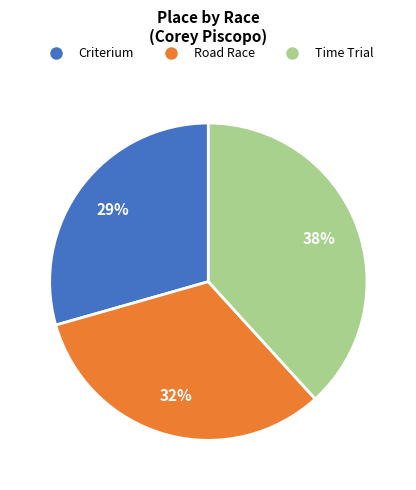

How many segments does this pie chart have?

3